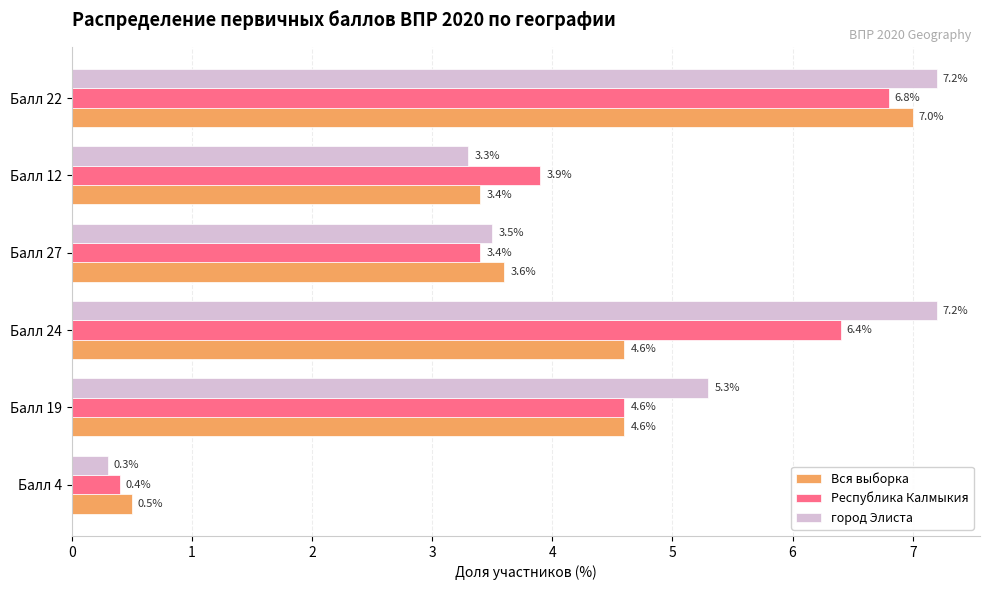

What is the total value across all series at Балл 24?

18.2